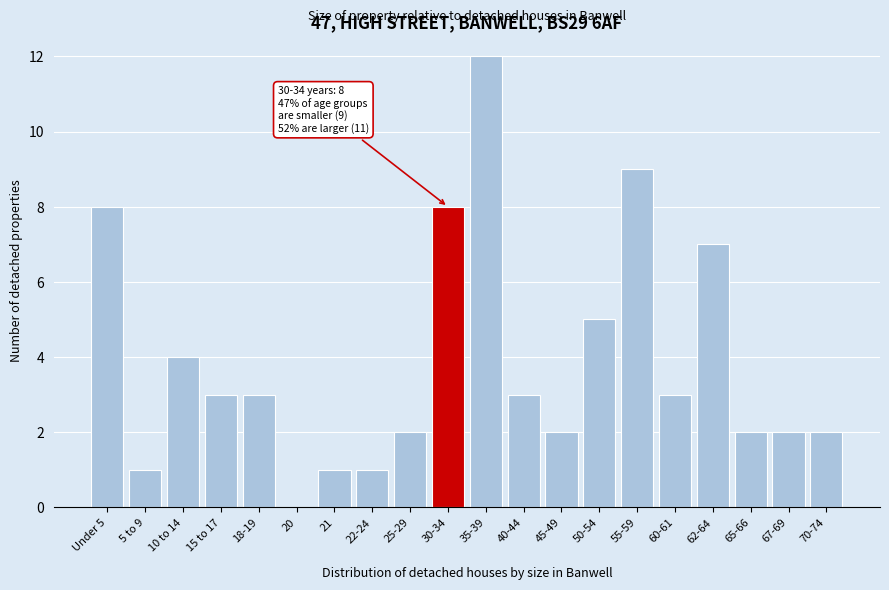

Reading left to right, transcribe all the data shown in this chart.

Under 5=8	5 to 9=1	10 to 14=4	15 to 17=3	18-19=3	20=0	21=1	22-24=1	25-29=2	30-34=8	35-39=12	40-44=3	45-49=2	50-54=5	55-59=9	60-61=3	62-64=7	65-66=2	67-69=2	70-74=2